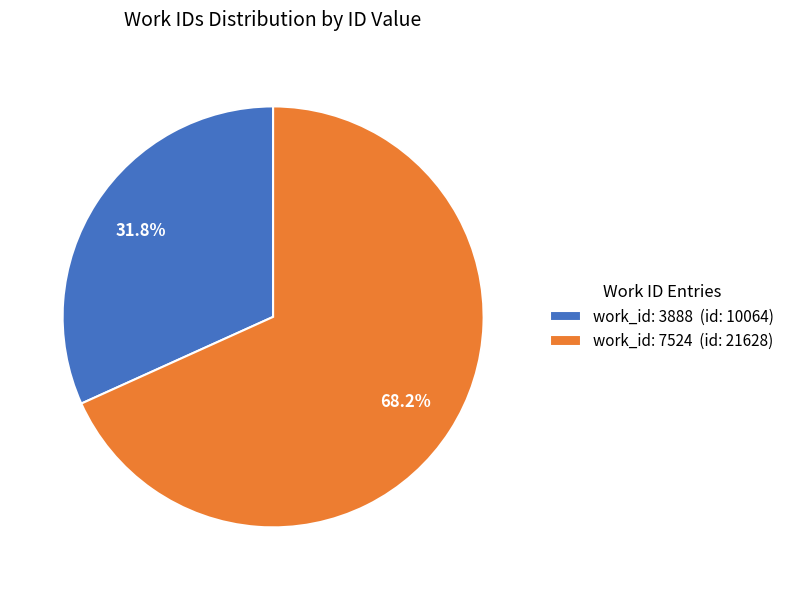

What is the majority slice?

work_id: 7524 (id: 21628)